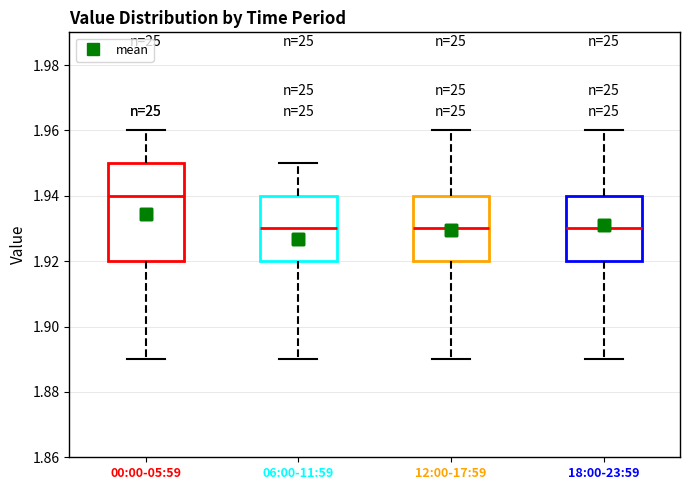

Where does the median line of the box for 18:00-23:59 sit on the y-axis? The values are not printed on the chart, so give them approximately, as read against the axis.

1.93